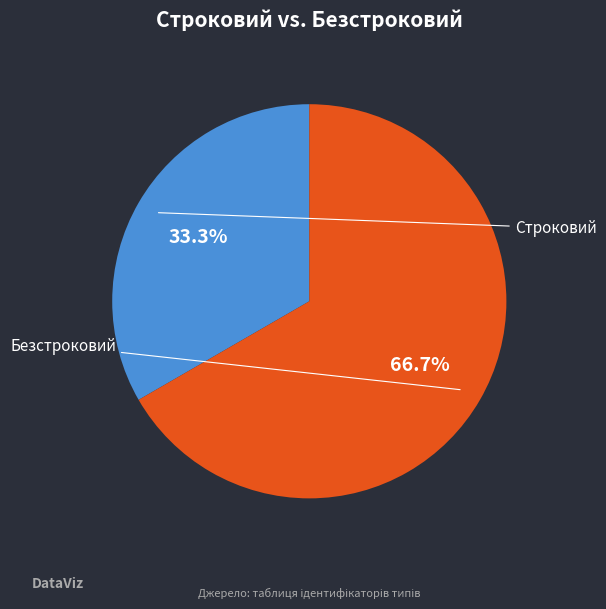

Is there any slice that represents more than half of the pie?

Yes